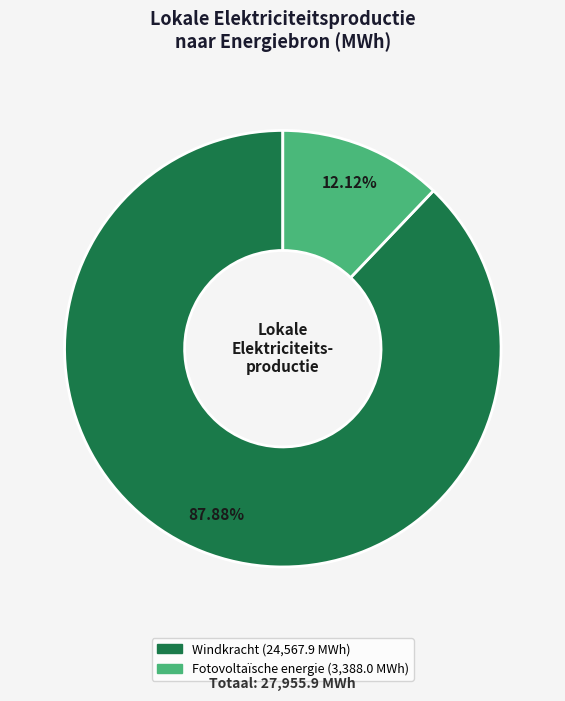

To the nearest percent, what is the difference between the largest and smallest slice percentages?

76%